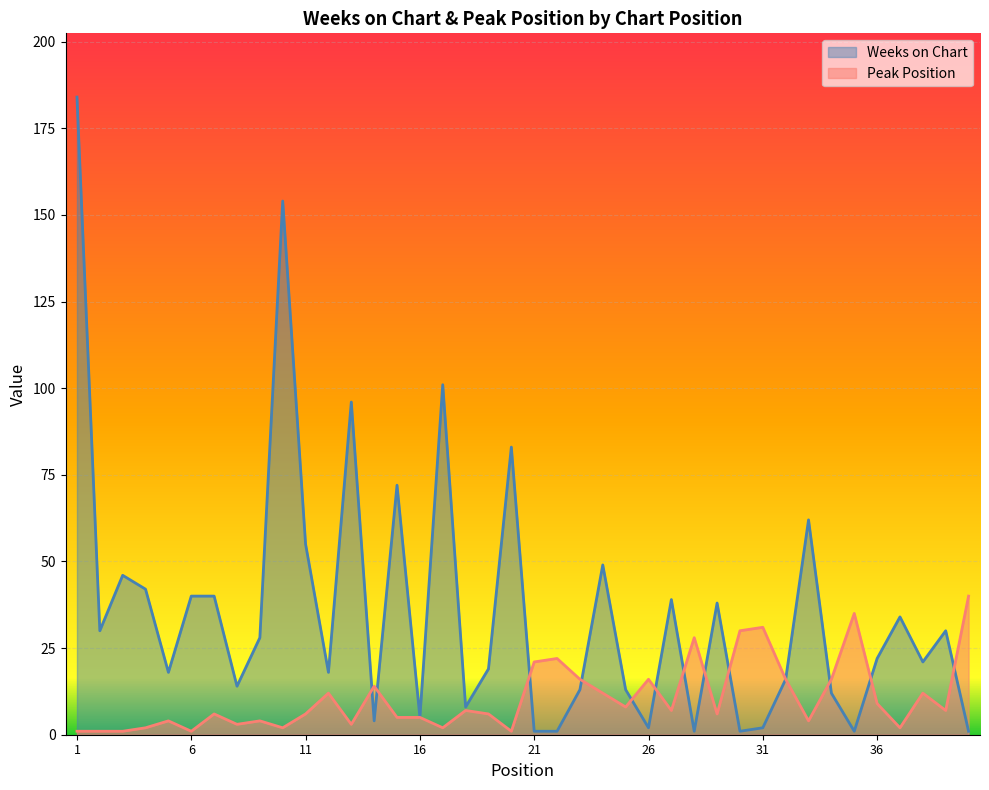

In Weeks on Chart, how many points are lower than both neighbors (excluding endpoints)?

12